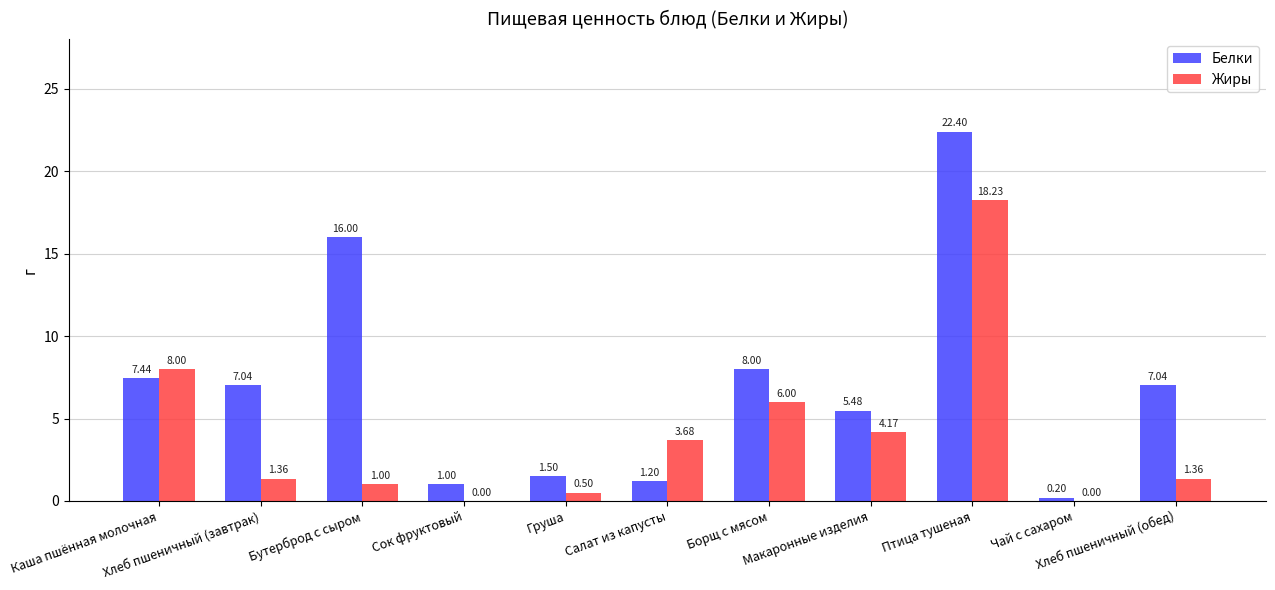

Count the number of data series in this chart.

2